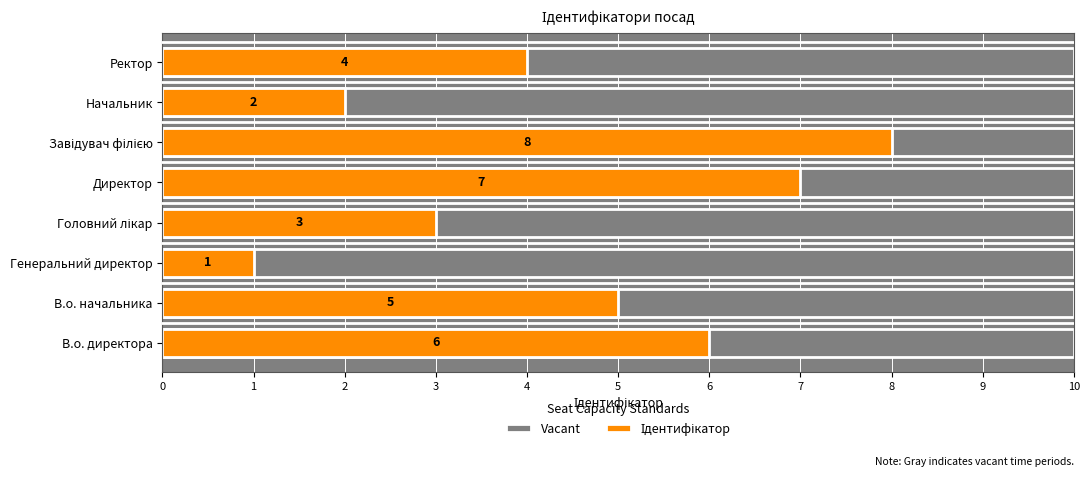

What are all the series names shown in the legend?

Vacant, Ідентифікатор